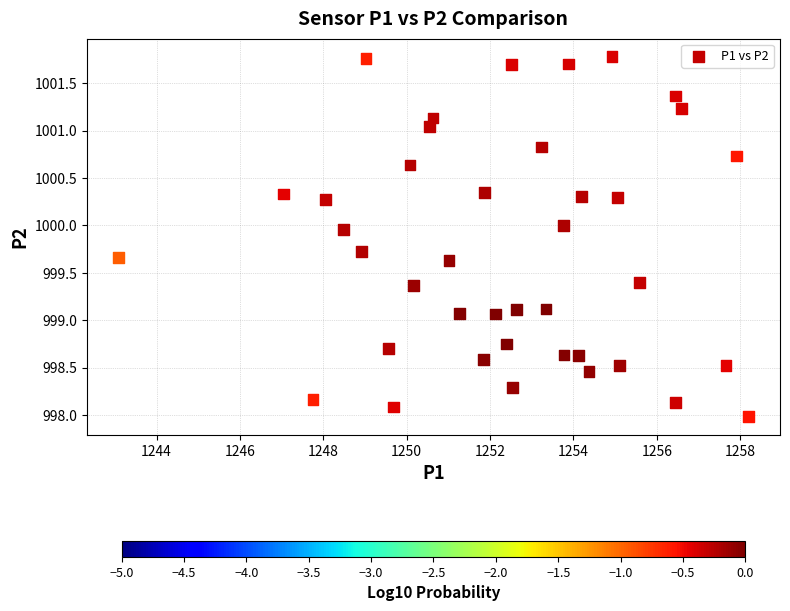

What is the range of Y values (max minus min)?

3.8